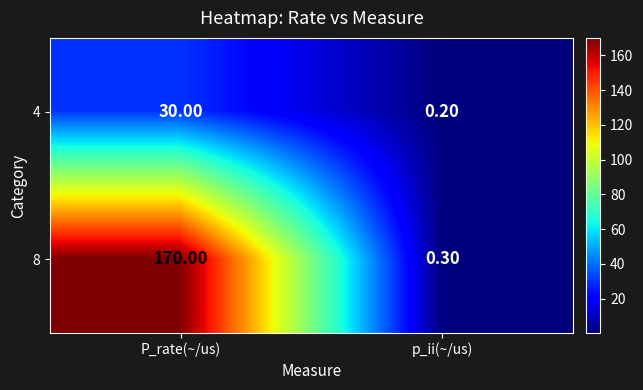

Rank the categories by 4 value from lowest to highest.

p_ii(~/us), P_rate(~/us)